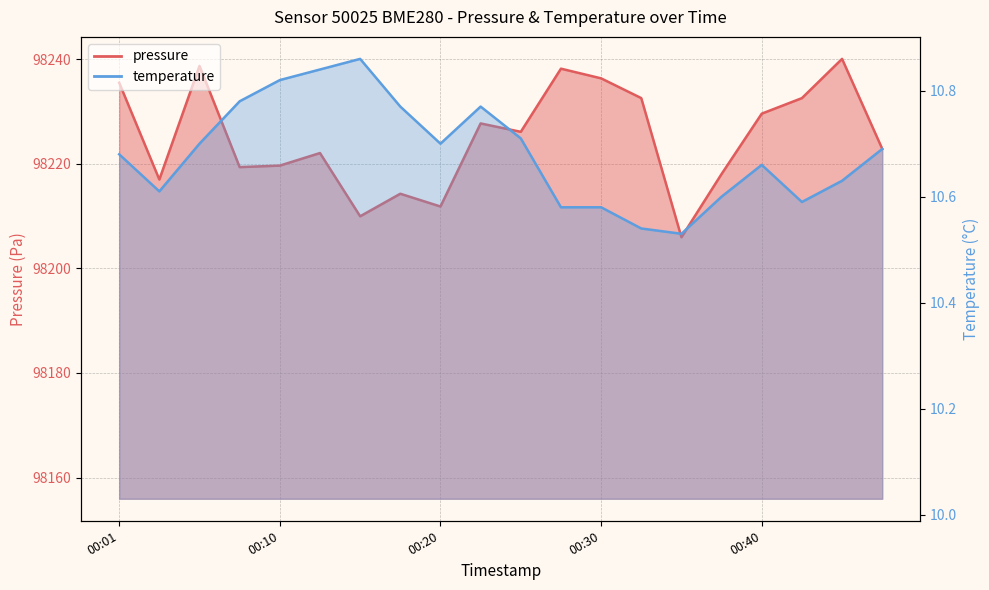

What is the value of the temperature point at the 9th from the left?

10.7